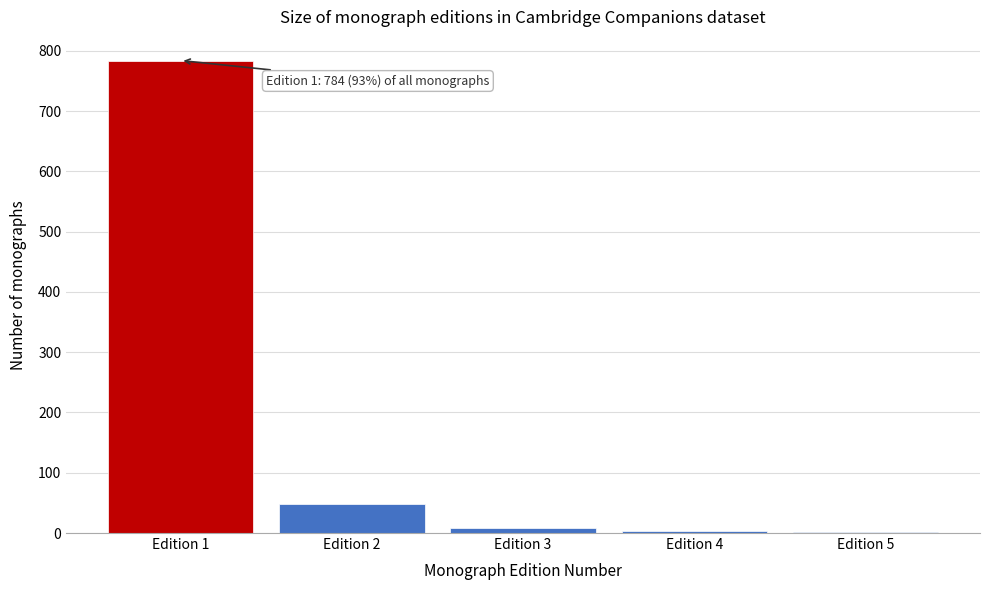

What is the maximum value shown in the chart?

784